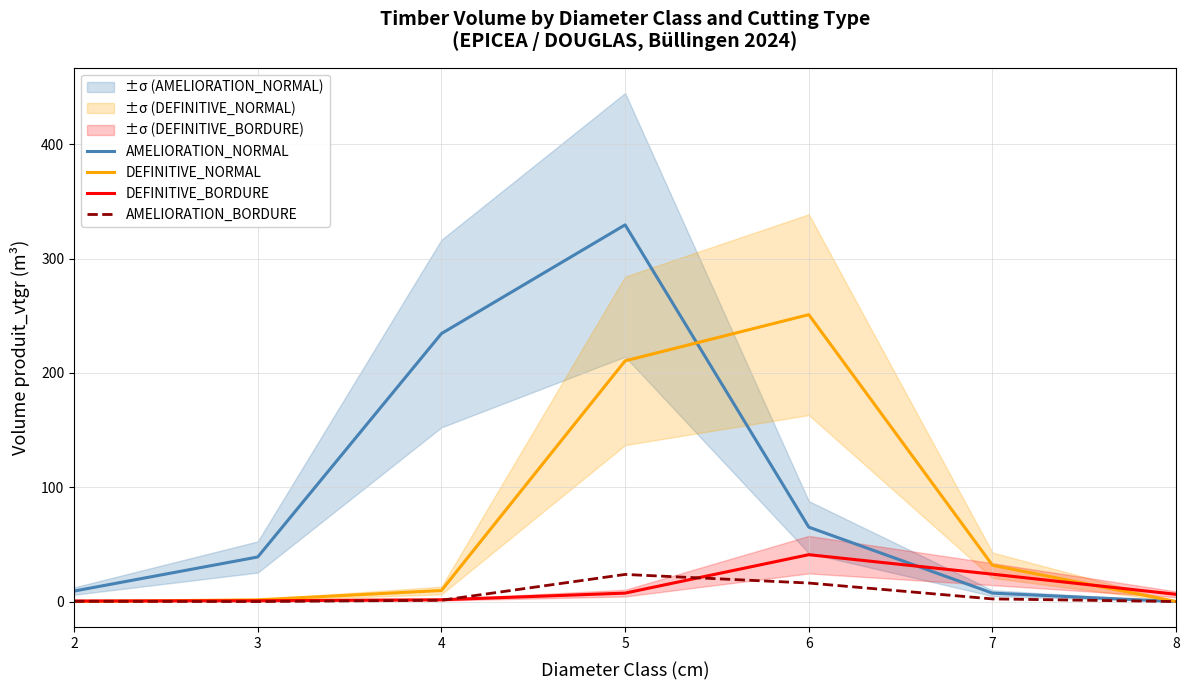

Which series changed the most between 2 and 6?

DEFINITIVE_NORMAL